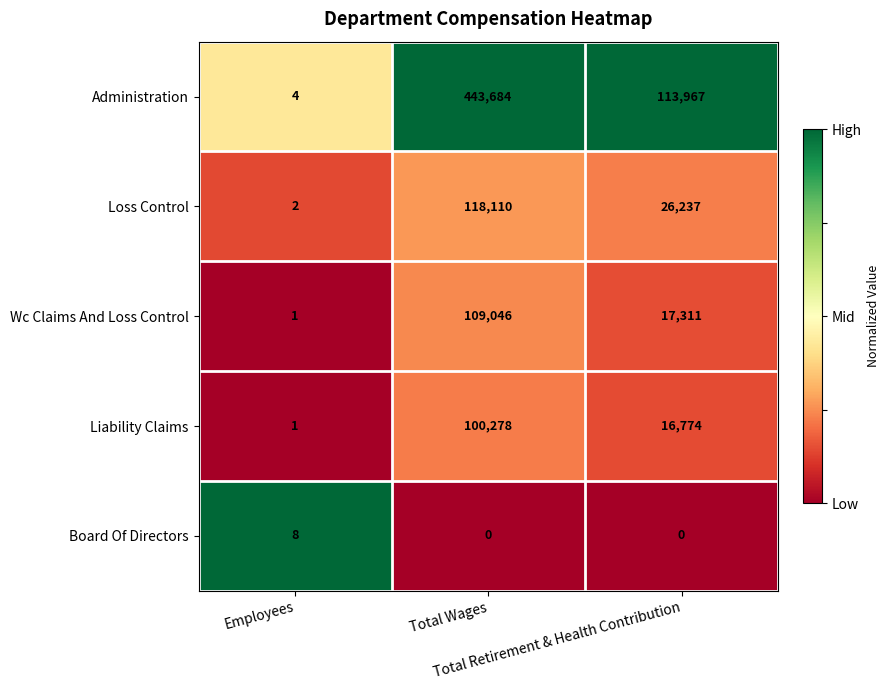

Which series has the largest range (max minus min)?

Administration